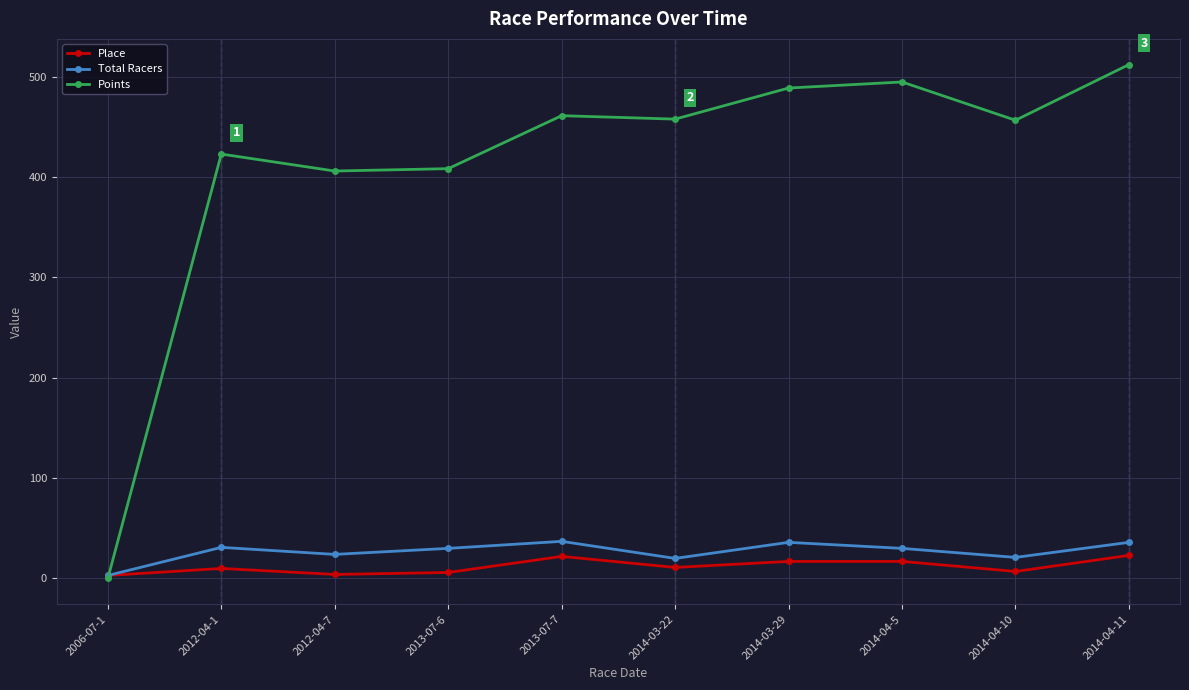

What is the label of the 1st point from the left?

2006-07-1